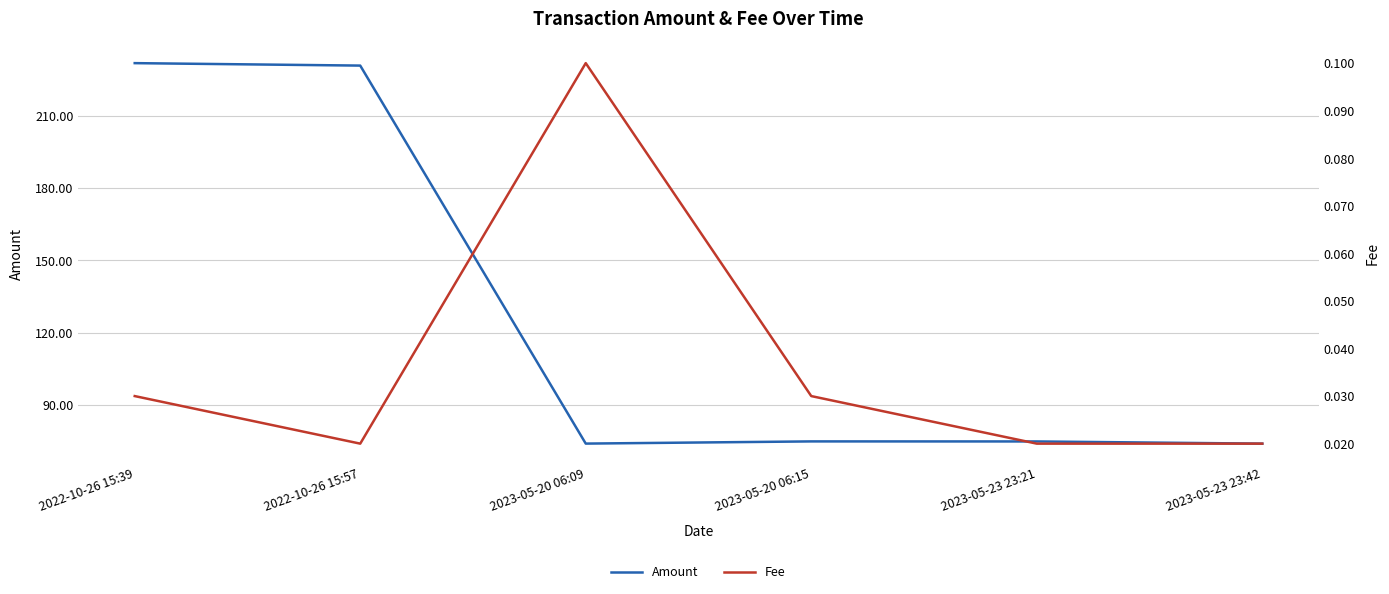

True or false: Amount and Fee cross at least once.

False